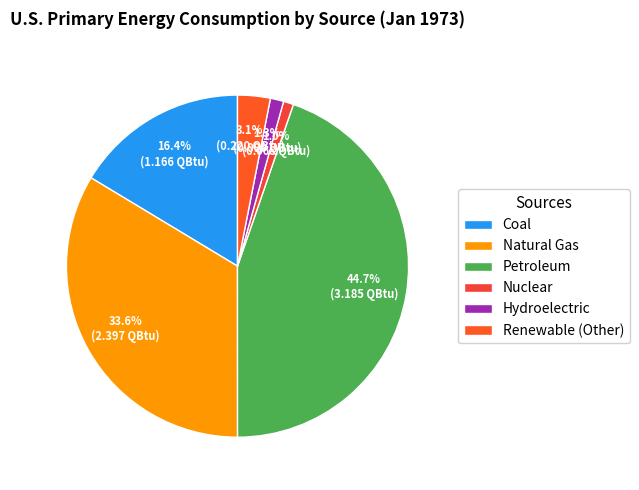

Count the number of slices in the pie.

6